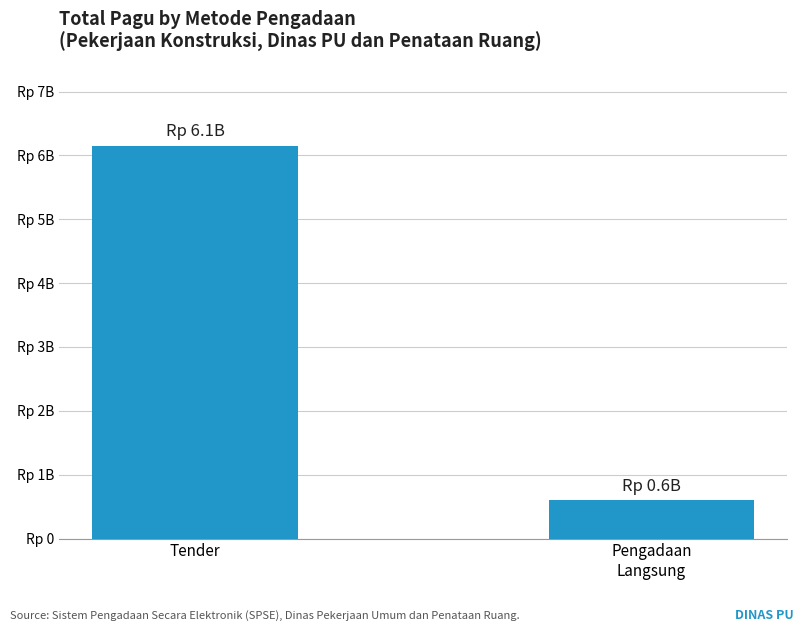

What is the maximum value shown in the chart?

6145760780